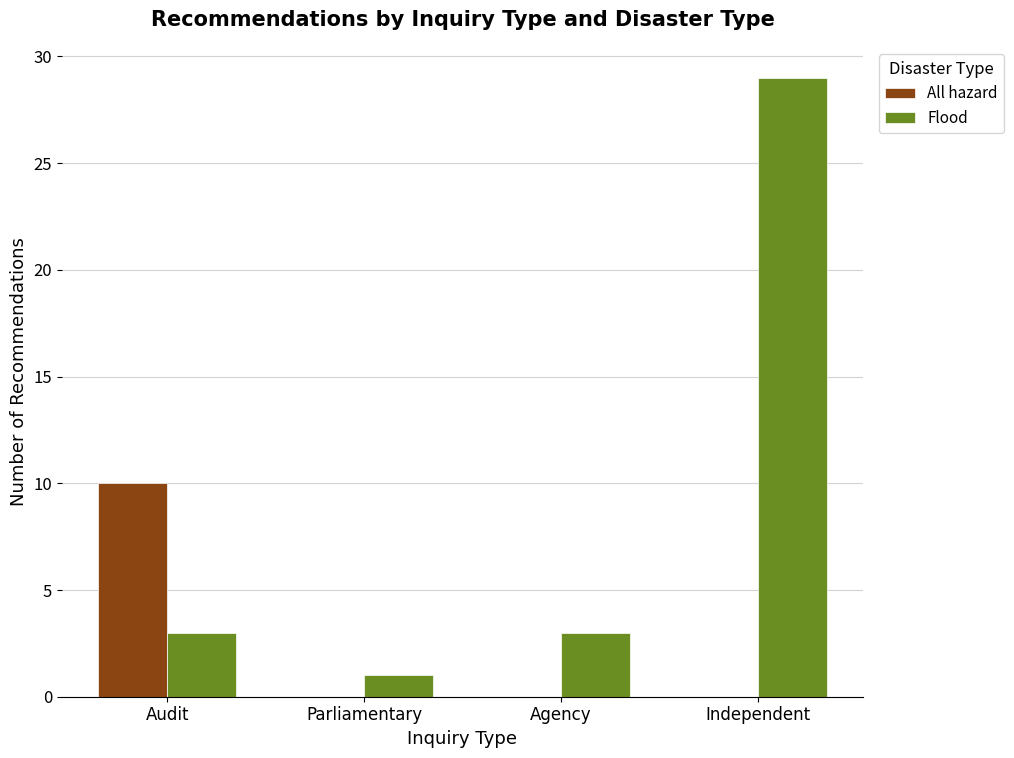

Does the chart contain stacked bars?

No